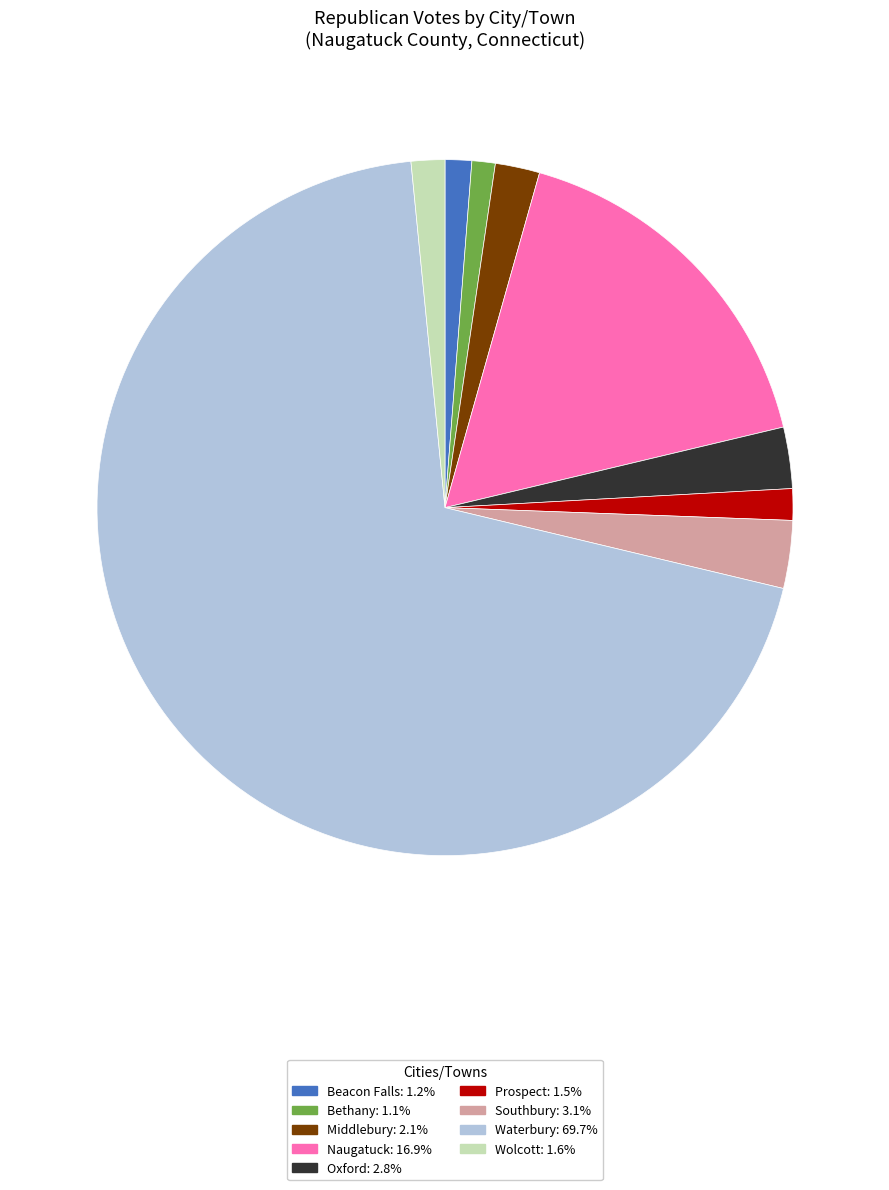

Combined, do Middlebury: 2.1% and Waterbury: 69.7% account for over 50%?

Yes